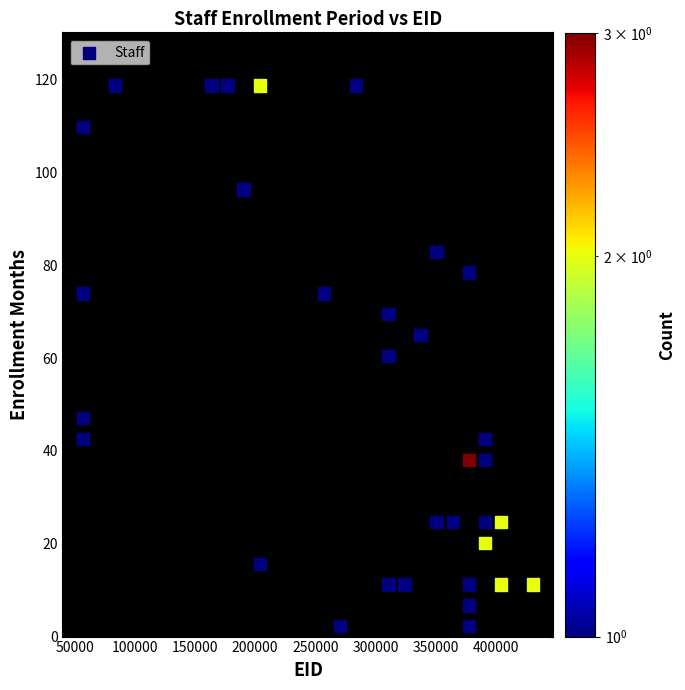

What is the range of X values (max minus min)?

374310.8